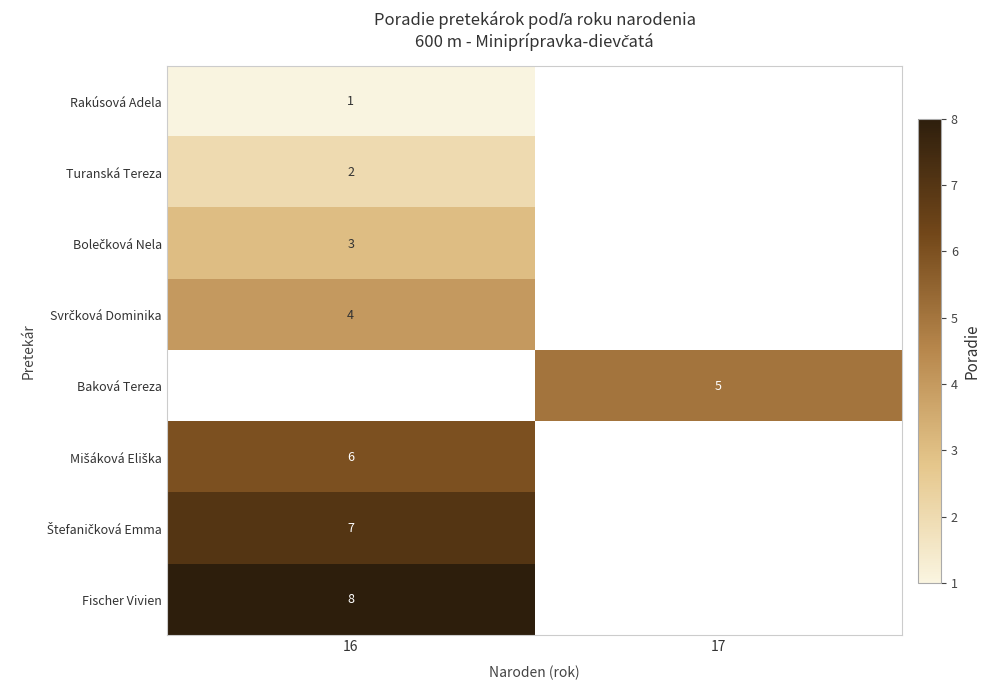

The value of Turanská Tereza at 16 is 3. True or false?

False